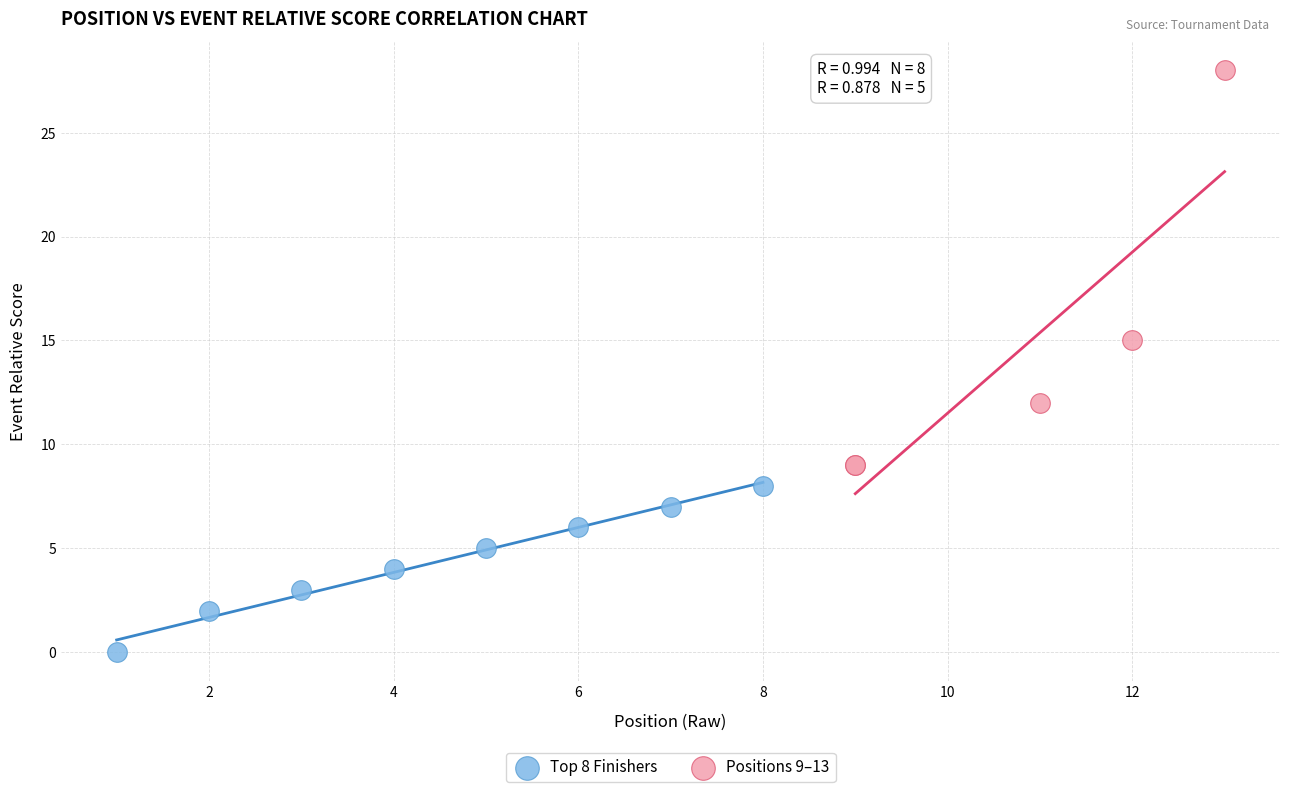

Which series has the widest spread of Y values?

Positions 9–13